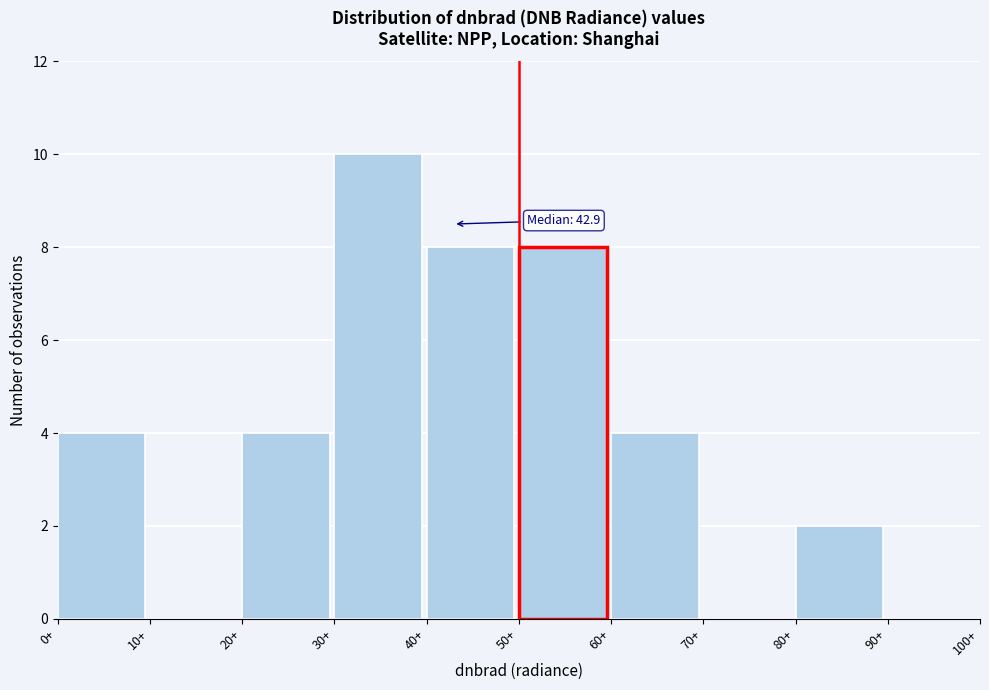

Over which range of the x-axis is the bar tallest?

30 to 40